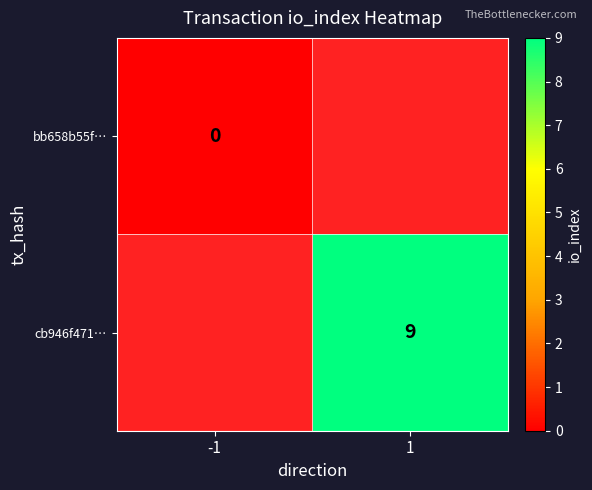

Is it true that cb946f471… equals 12 at 1?

False